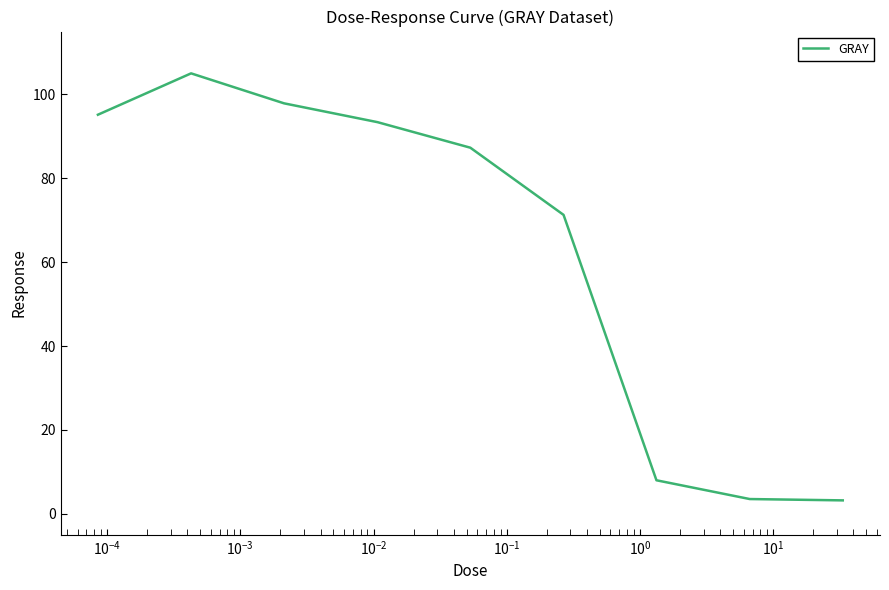

How many categories are shown in the chart?

9